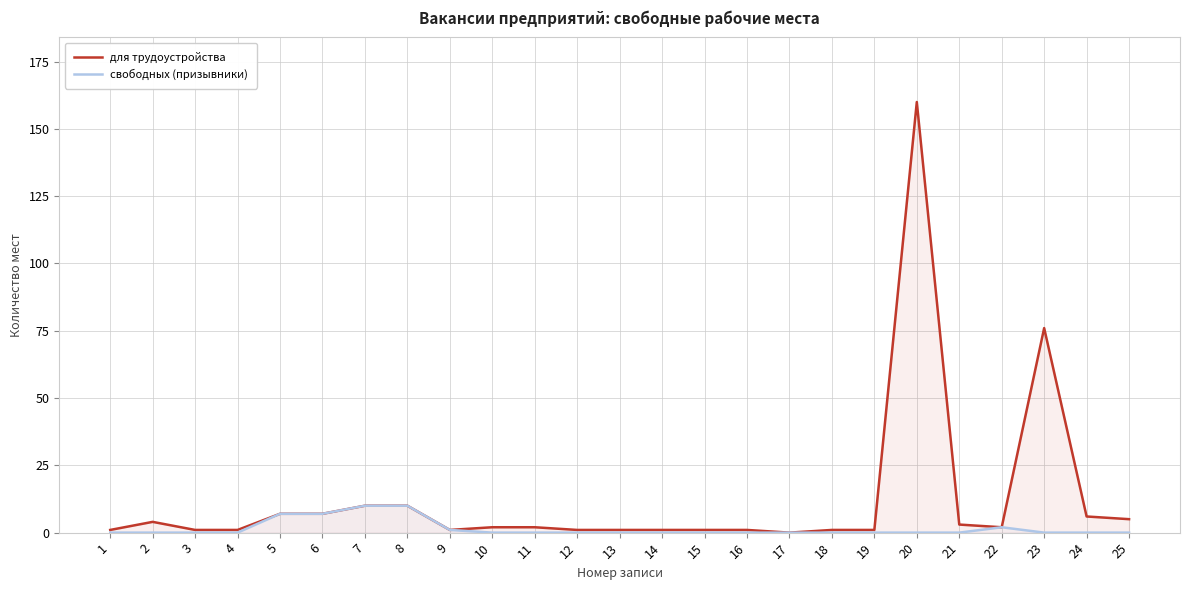

Rank the series at 21 from lowest to highest value.

свободных (призывники), для трудоустройства